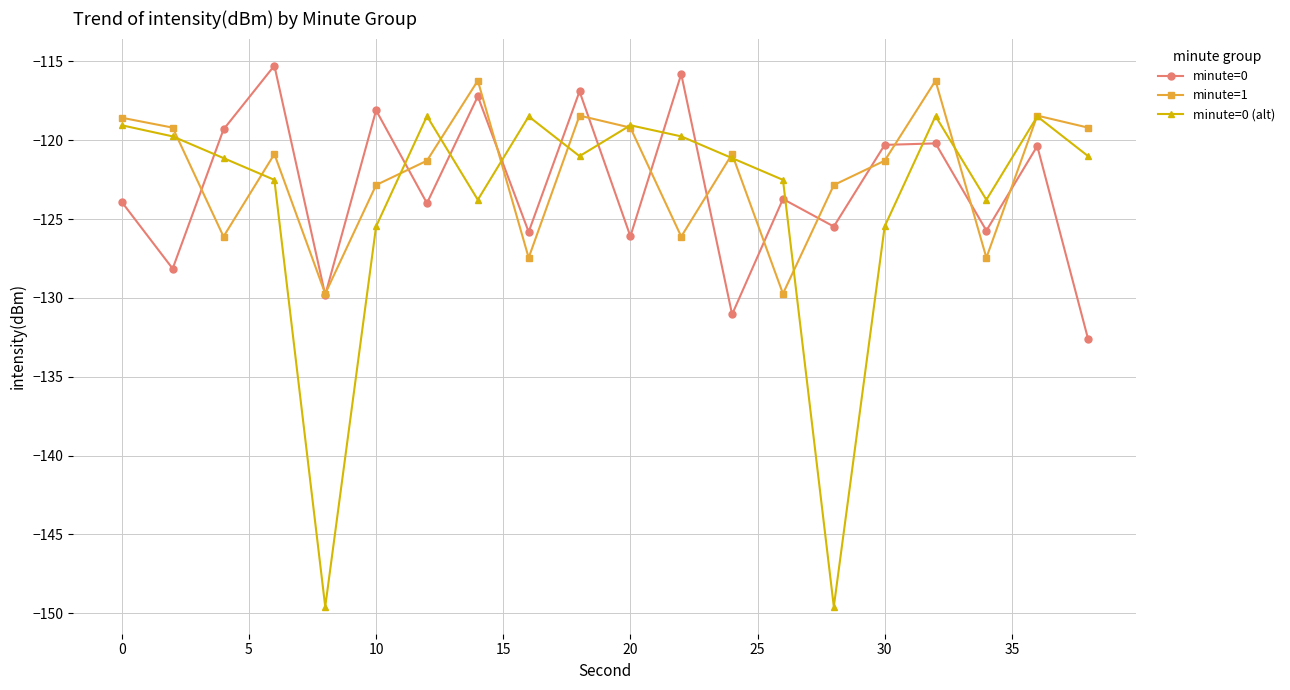

List the series in order of their peak value, highest first.

minute=0, minute=1, minute=0 (alt)